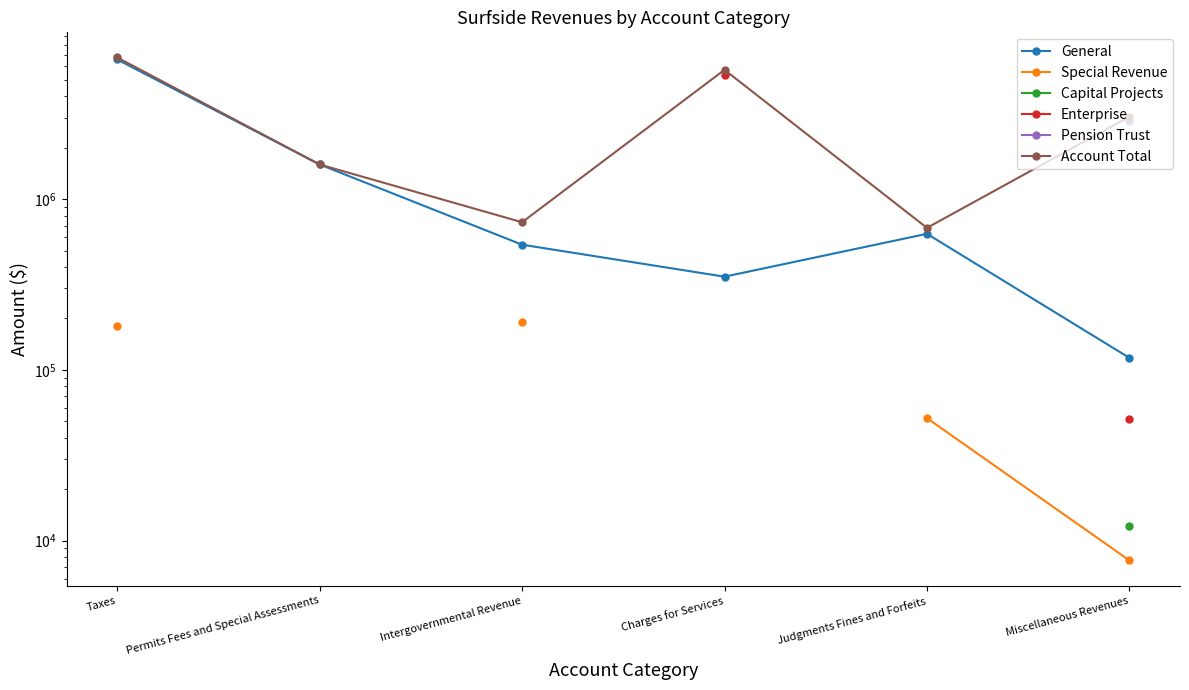

True or false: Capital Projects has more than 2 points higher than both neighbors.

False